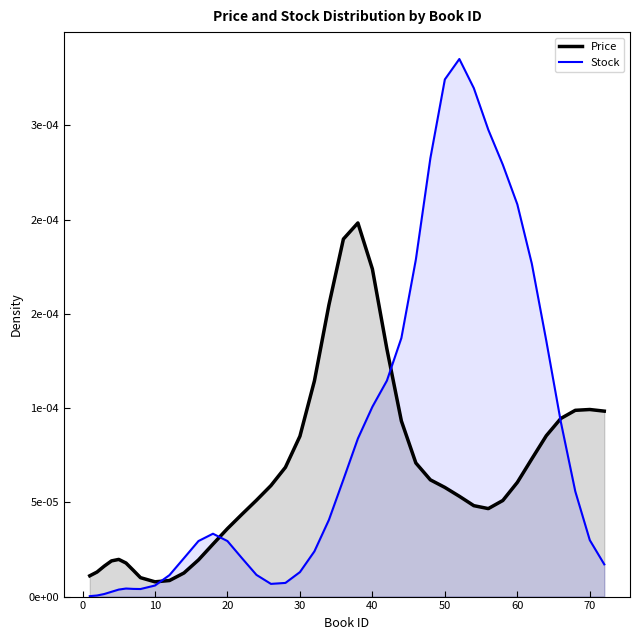

Rank the series by their maximum value, from lowest to highest.

Price, Stock